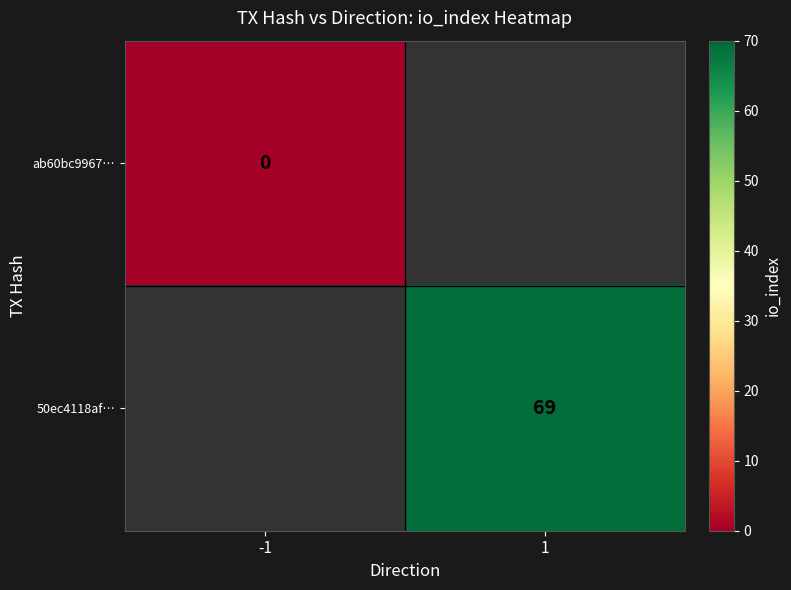

True or false: 50ec4118af… has a value of 96 at 1.

False